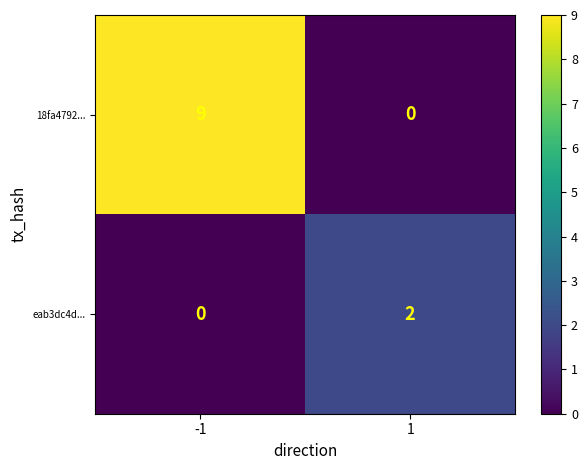

Is it true that eab3dc4d... equals 0 at -1?

True